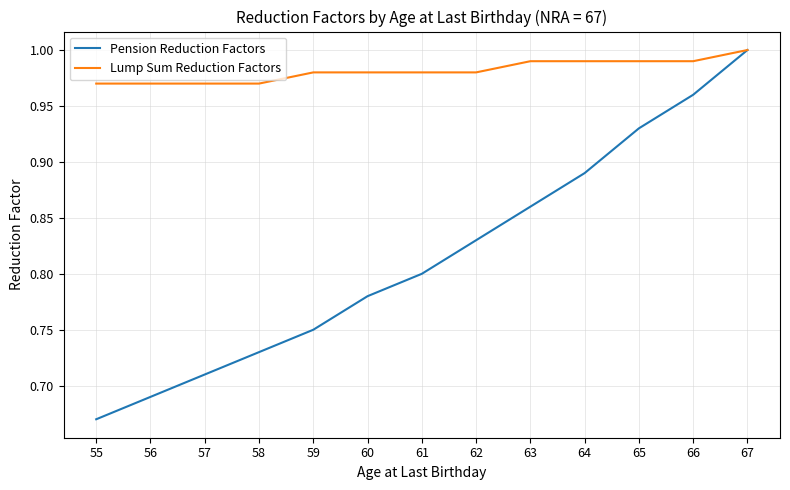

Which label corresponds to the smallest value in the chart?

55